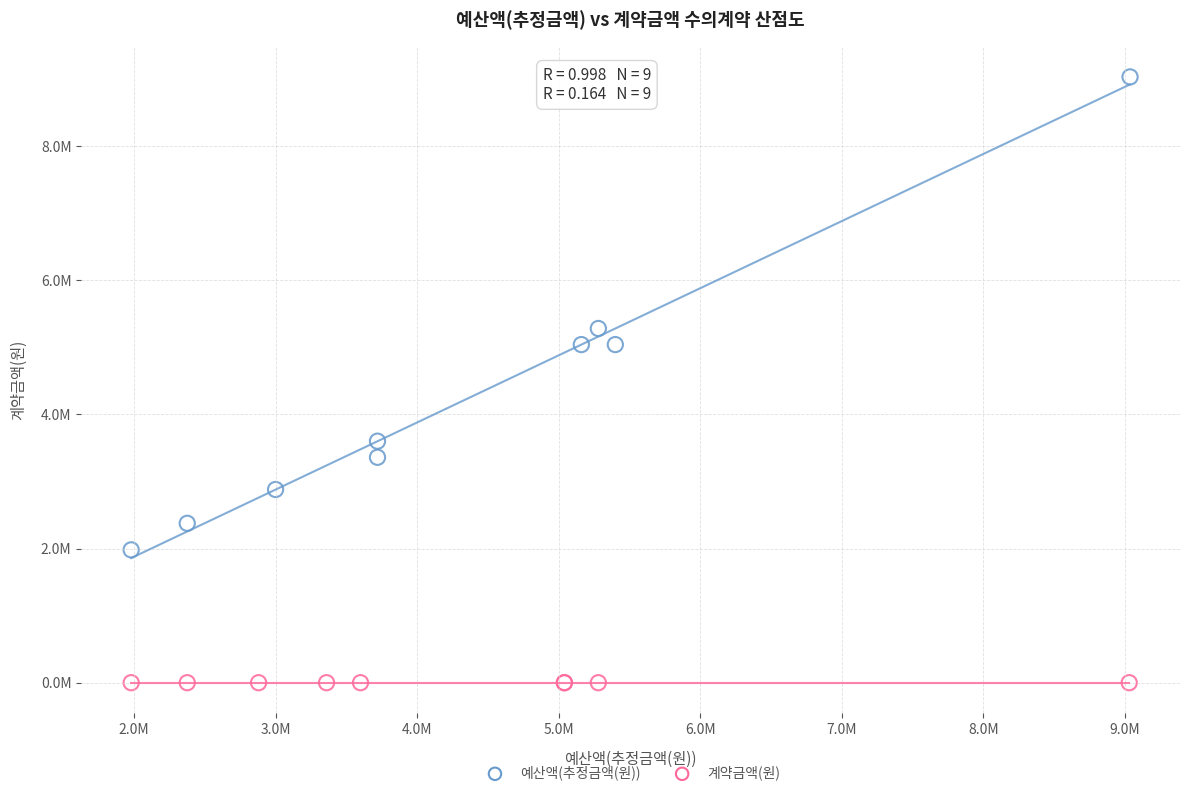

Which series has the largest Y range (max minus min)?

예산액(추정금액(원))